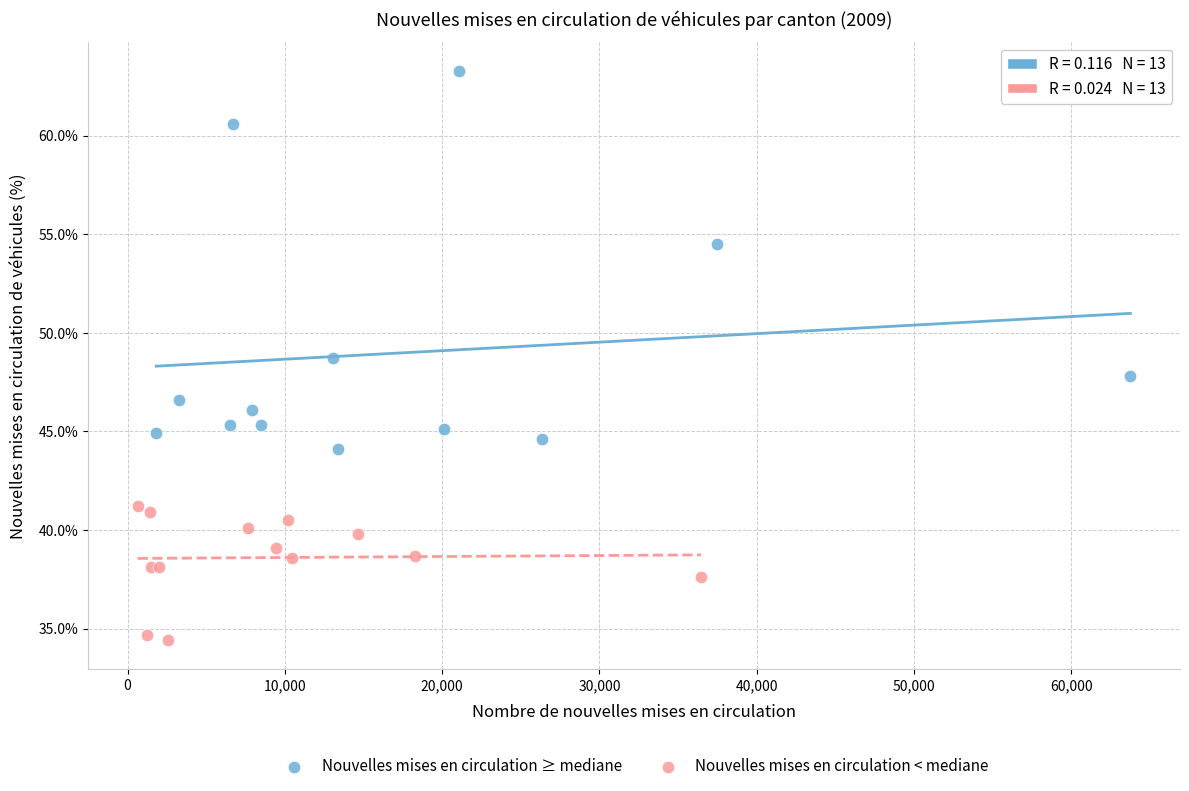

Which series has the widest spread of Y values?

Nouvelles mises en circulation ≥ mediane